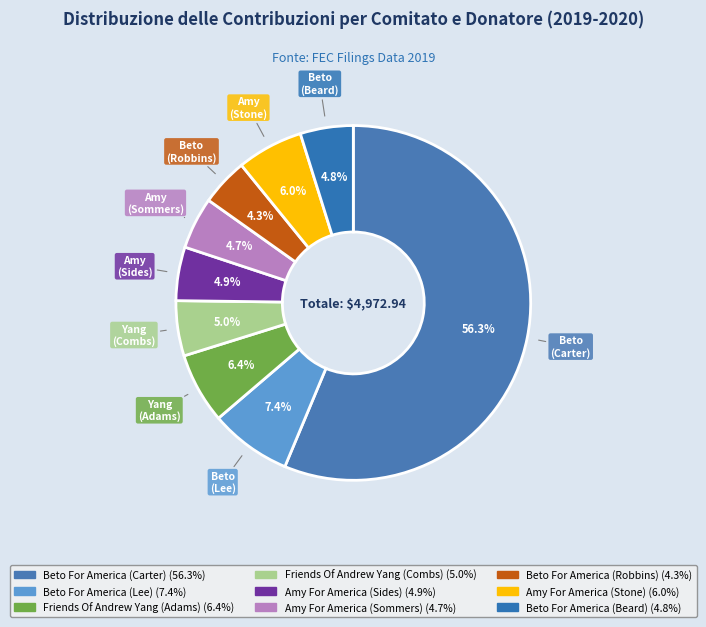

Does Beto For America (Lee) account for over 50% of the chart?

No